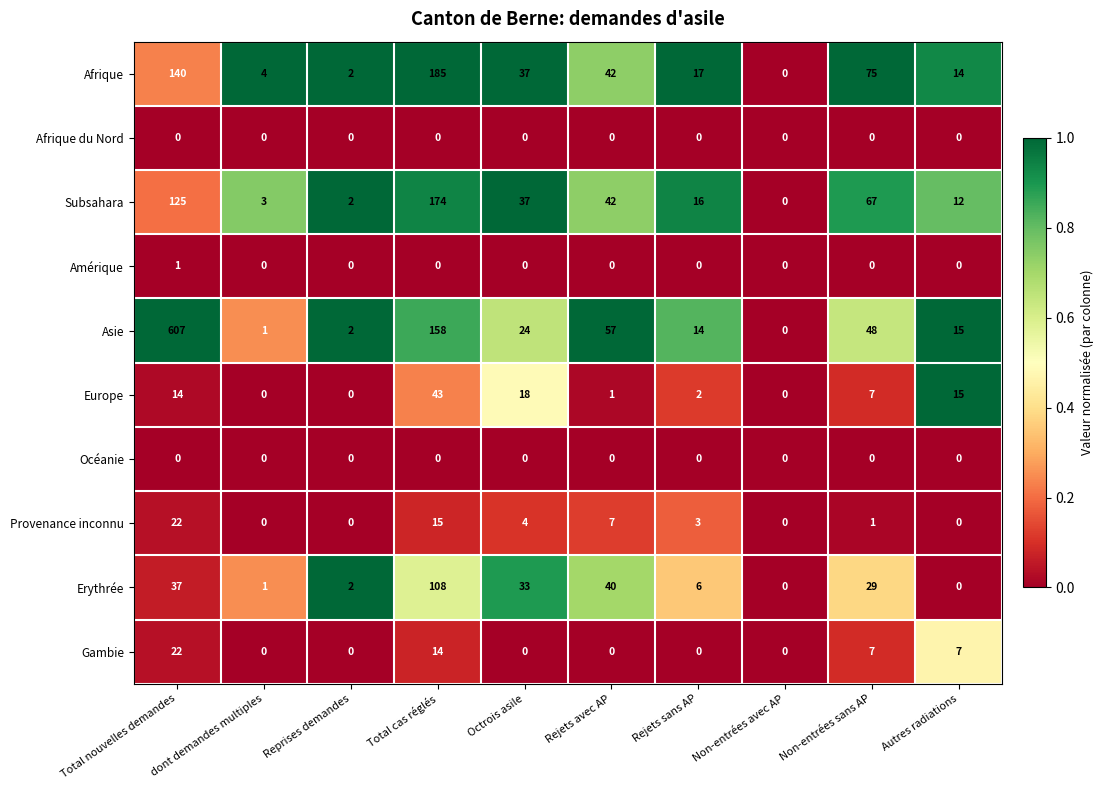

Which series changed the most between Total nouvelles demandes and Octrois asile?

Asie